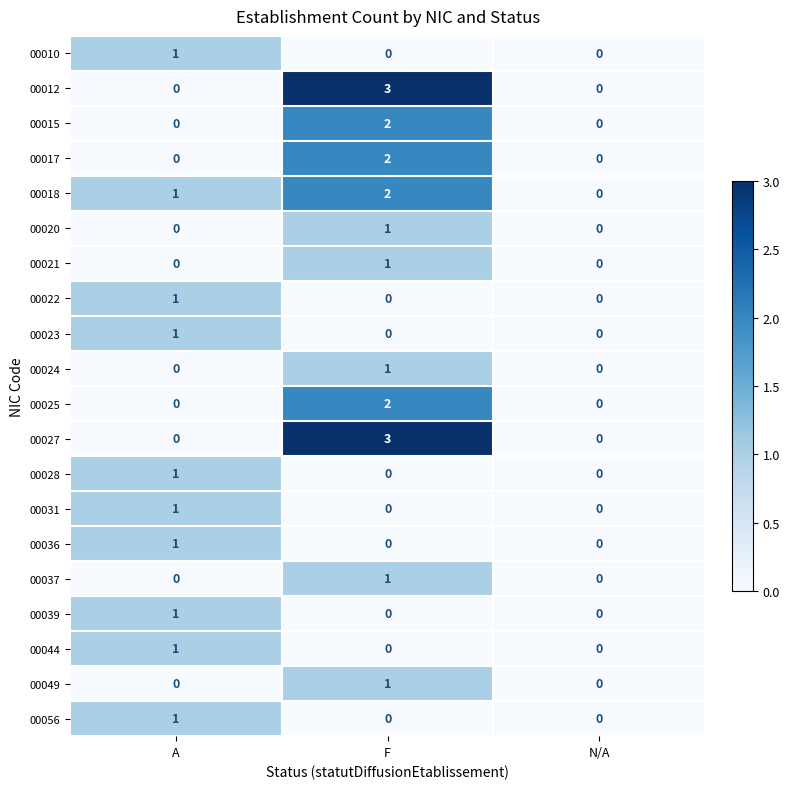

What is the total value across all series at A?

10